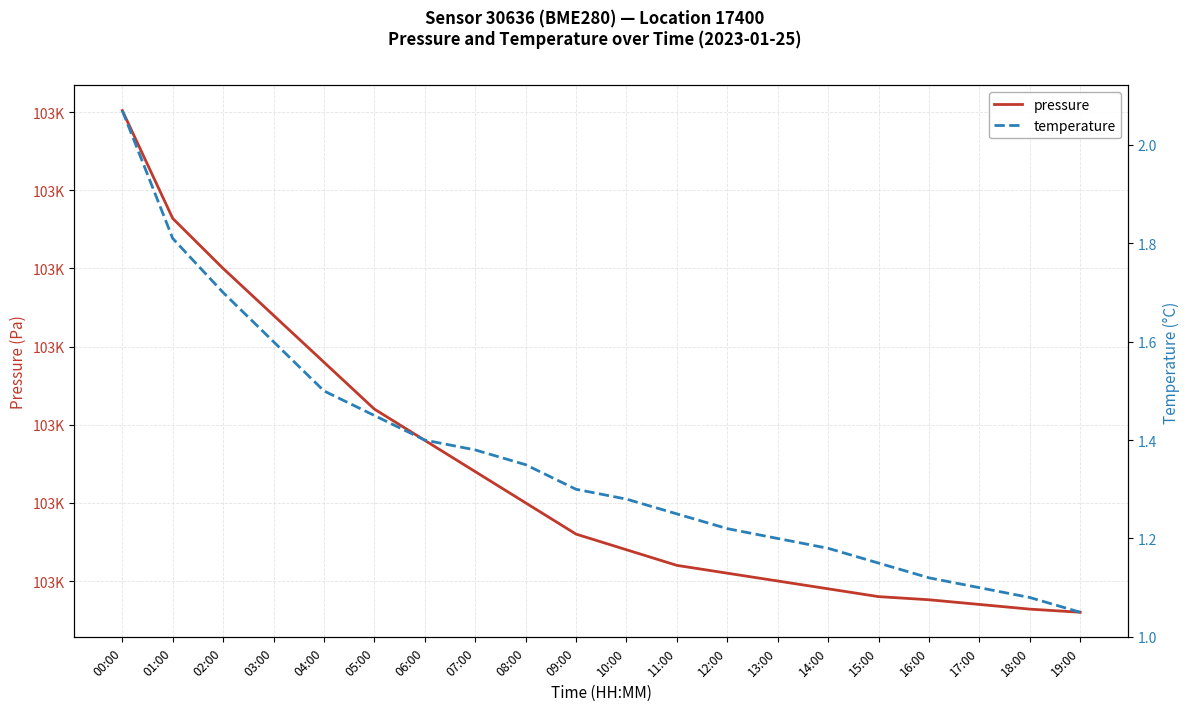

Reading right to left, list all the values displayed in this chart.

pressure: 19:00=102830.0	18:00=102832.0	17:00=102835.0	16:00=102838.0	15:00=102840.0	14:00=102845.0	13:00=102850.0	12:00=102855.0	11:00=102860.0	10:00=102870.0	09:00=102880.0	08:00=102900.0	07:00=102920.0	06:00=102940.0	05:00=102960.0	04:00=102990.0	03:00=103020.0	02:00=103050.0	01:00=103082.0	00:00=103151.1
temperature: 19:00=1.1	18:00=1.1	17:00=1.1	16:00=1.1	15:00=1.1	14:00=1.2	13:00=1.2	12:00=1.2	11:00=1.2	10:00=1.3	09:00=1.3	08:00=1.4	07:00=1.4	06:00=1.4	05:00=1.4	04:00=1.5	03:00=1.6	02:00=1.7	01:00=1.8	00:00=2.1